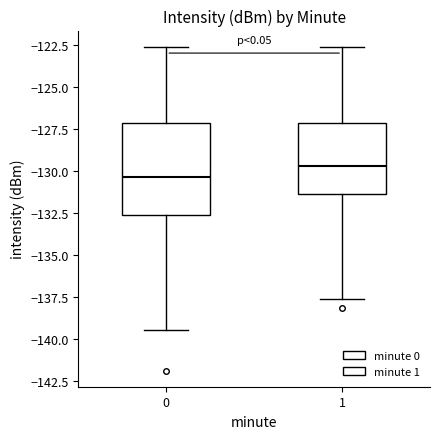

Where does the upper whisker of the box at x = 0 end on the y-axis? The values are not printed on the chart, so give them approximately, as read against the axis.

-122.5